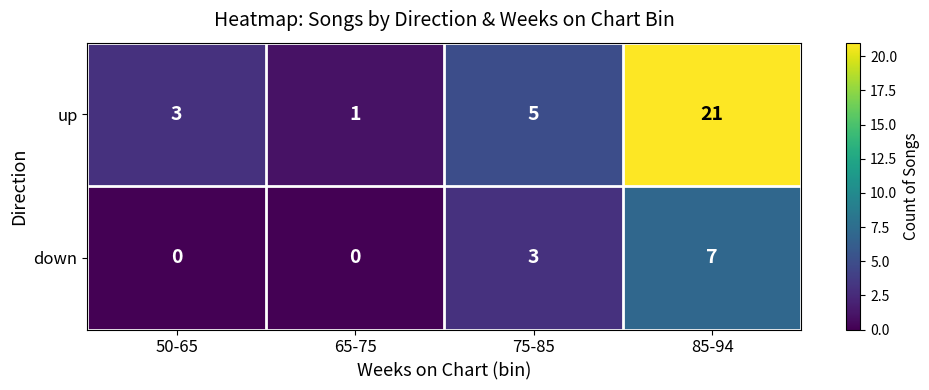

At 85-94, list the series in order from largest to smallest.

up, down